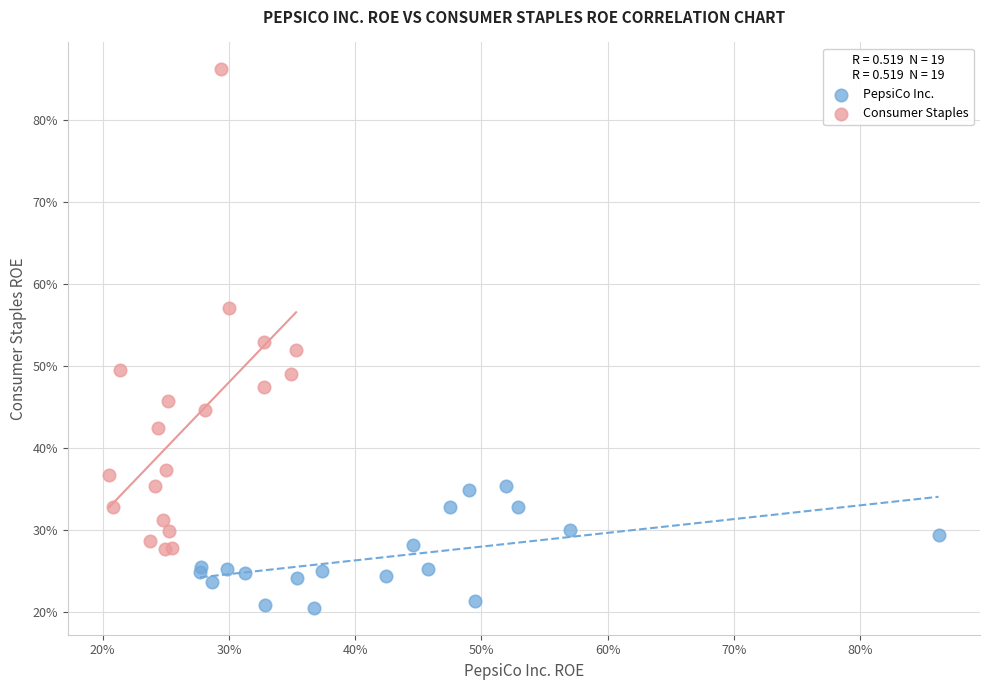

Which series has the largest Y range (max minus min)?

Consumer Staples